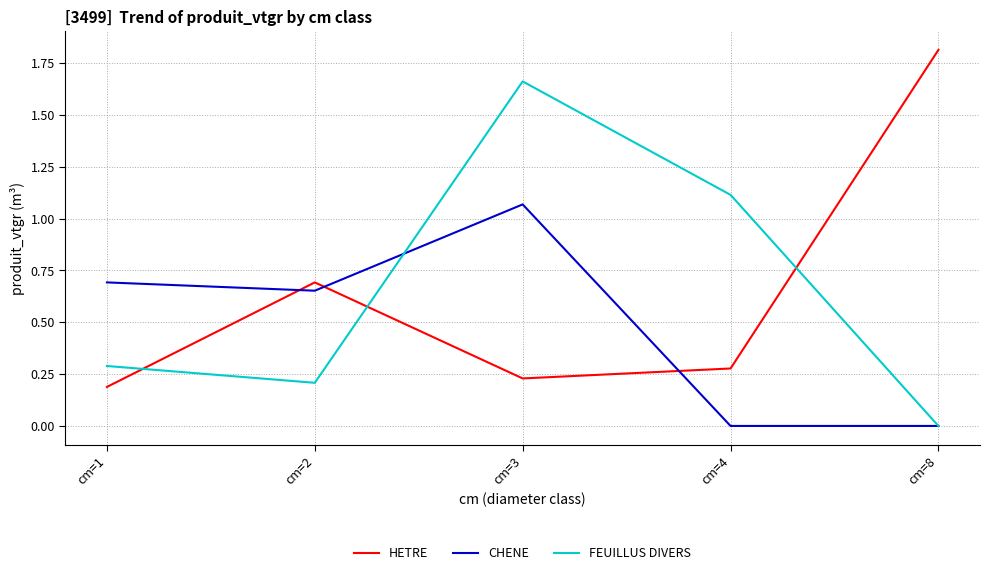

True or false: HETRE has a value of 0.3 at cm=4.

True